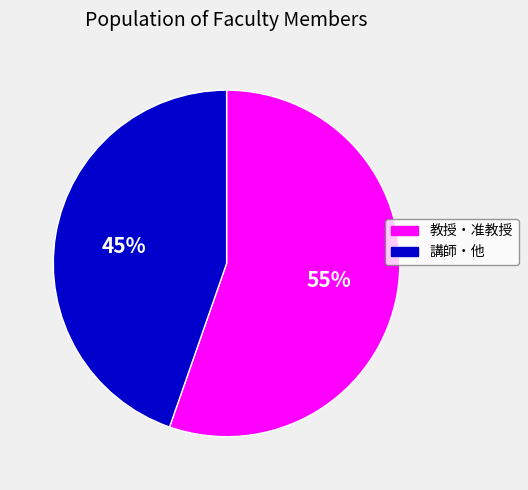

To the nearest percent, what is the average slice percentage?

50%